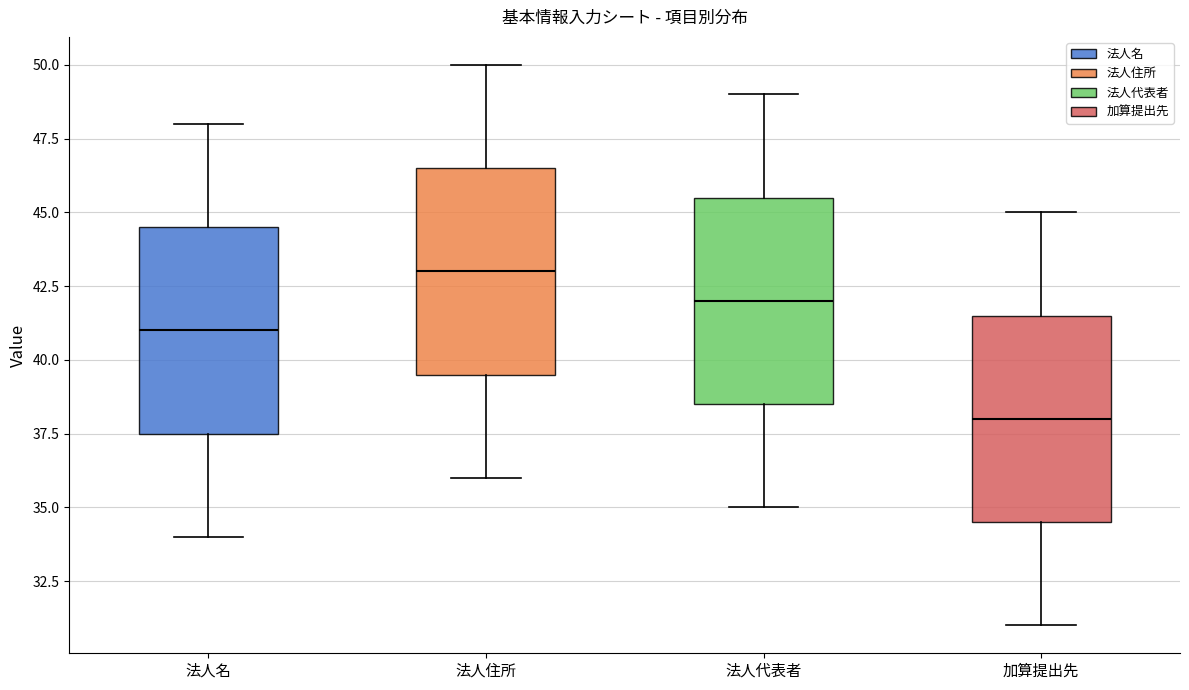

Where is the lower edge of the box for 法人名 on the y-axis? The values are not printed on the chart, so give them approximately, as read against the axis.

37.5